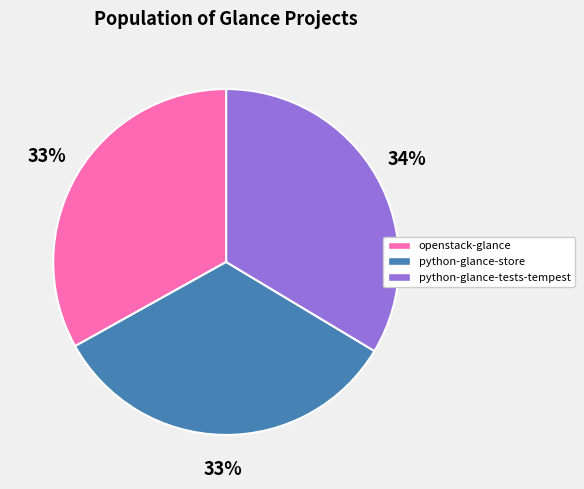

Count the number of slices in the pie.

3